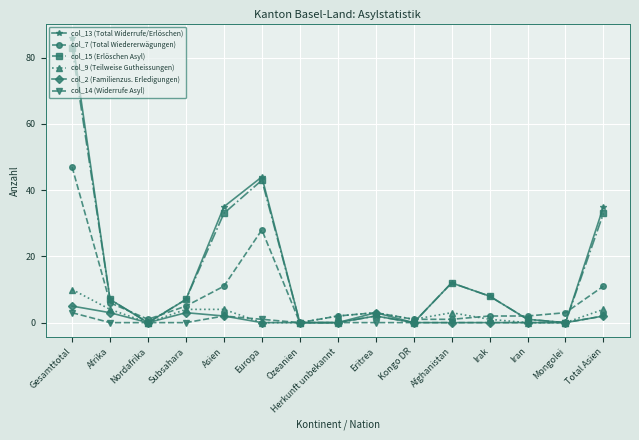

At which category is the sum across all series the highest?

Gesamttotal